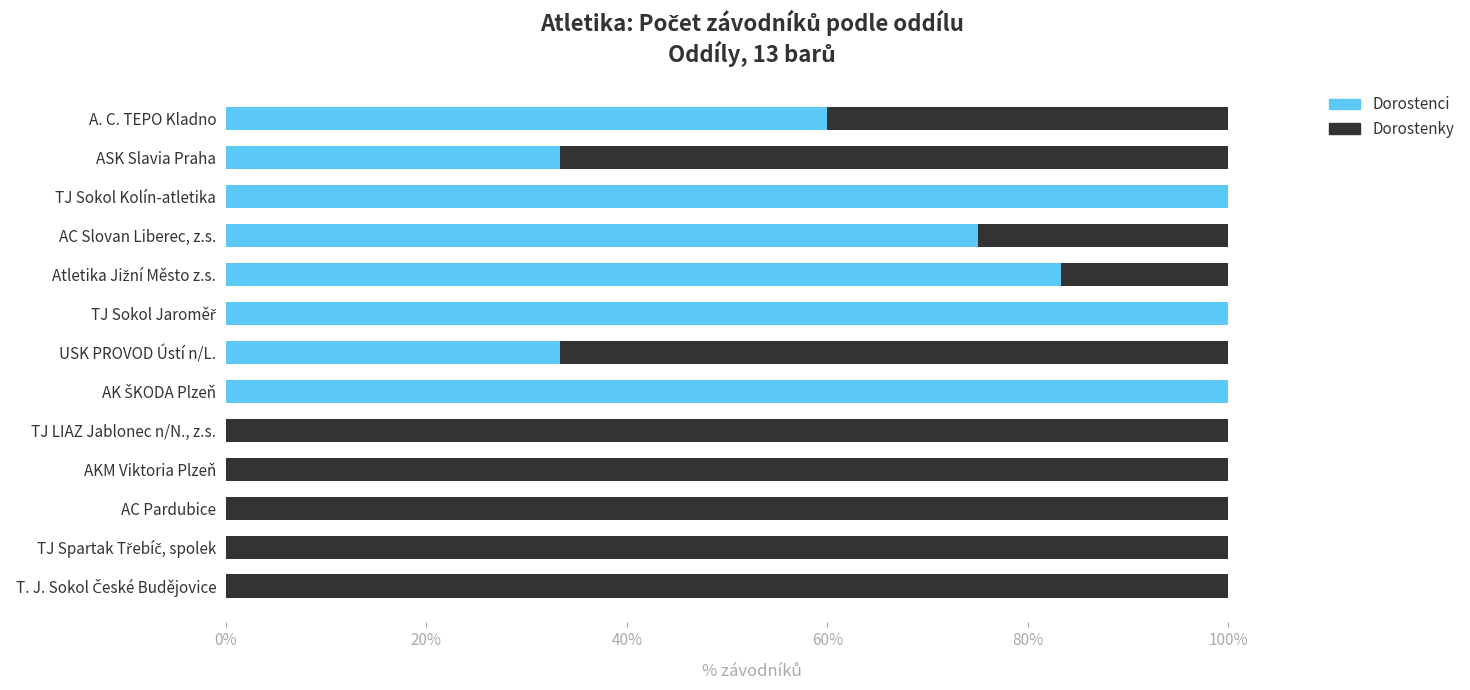

What is the value of the Dorostenky bar at the 2nd from the left?

0.7